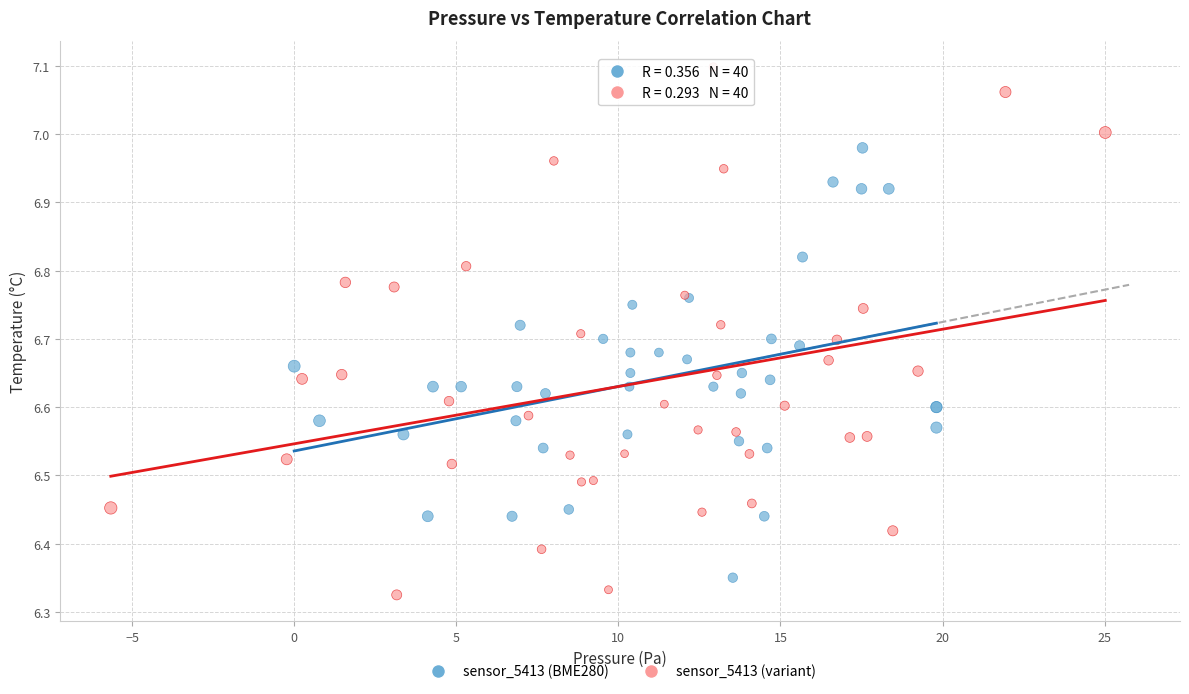

What are all the series names shown in the legend?

sensor_5413 (BME280), sensor_5413 (variant)